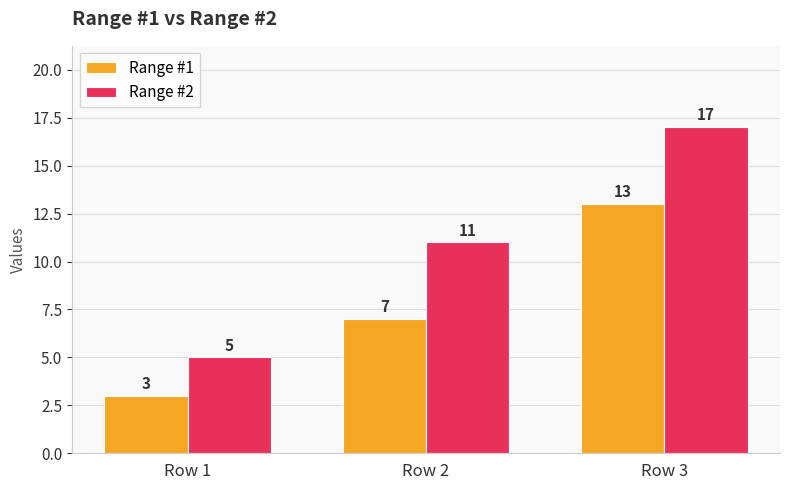

Which series has the largest range (max minus min)?

Range #2